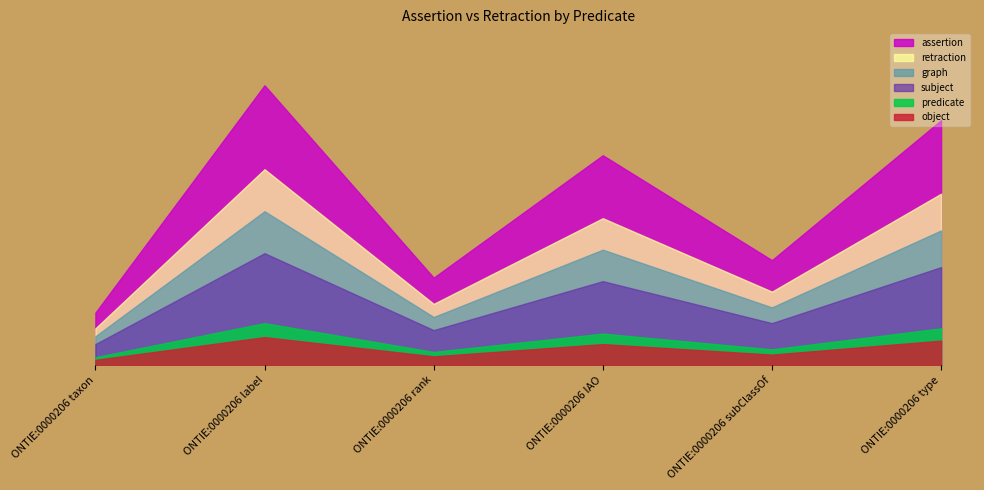

What are all the series names shown in the legend?

assertion, retraction, graph, subject, predicate, object